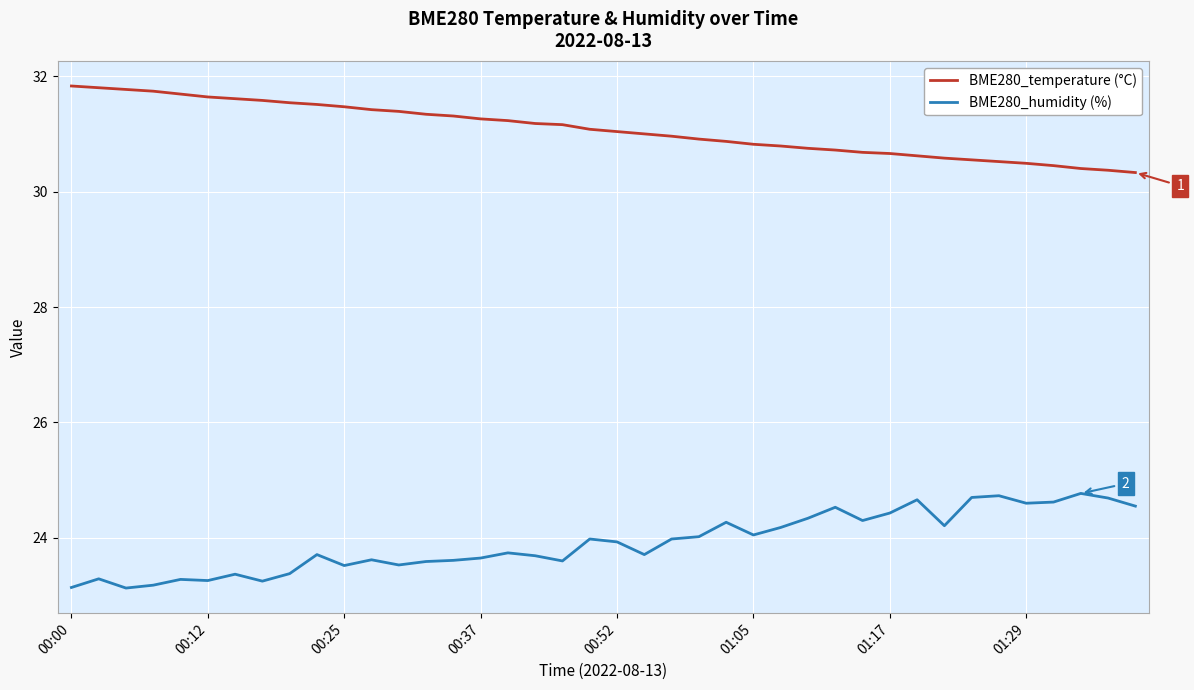

True or false: BME280_humidity (%) and BME280_temperature (°C) cross at least once.

False